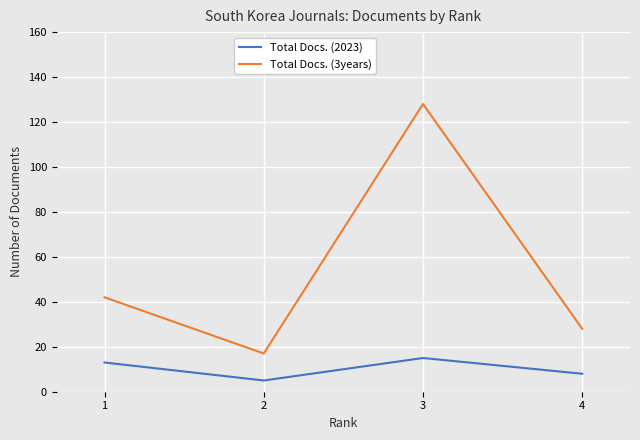

True or false: Total Docs. (2023) and Total Docs. (3years) intersect in this chart.

False